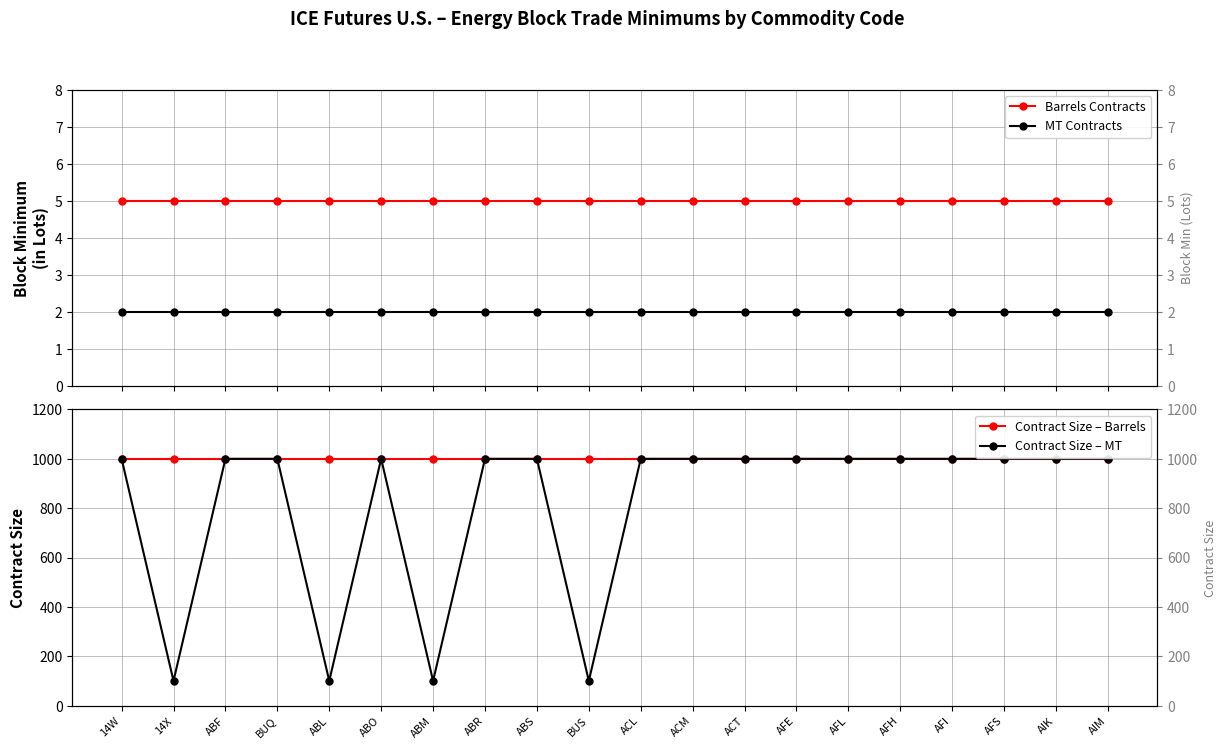

Which series has the largest total across all categories?

Contract Size – Barrels